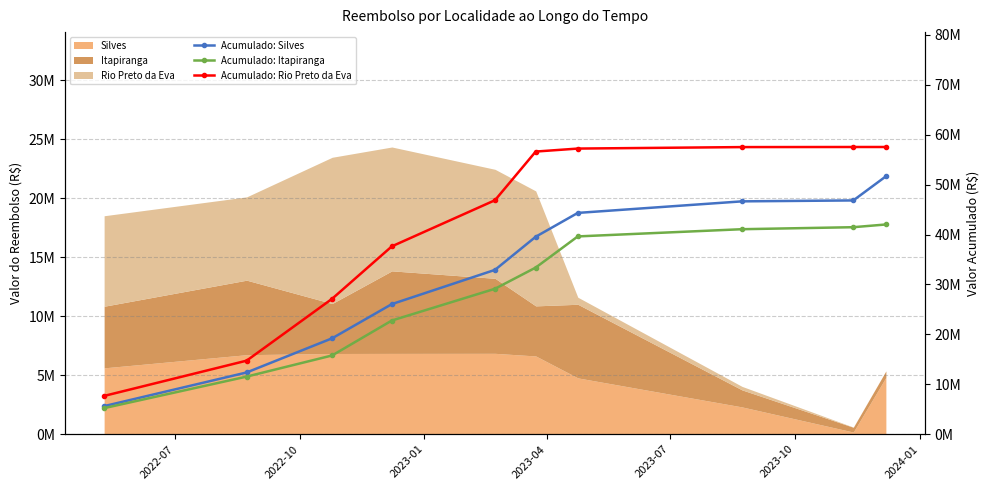

True or false: Acumulado: Silves and Acumulado: Itapiranga cross at least once.

False